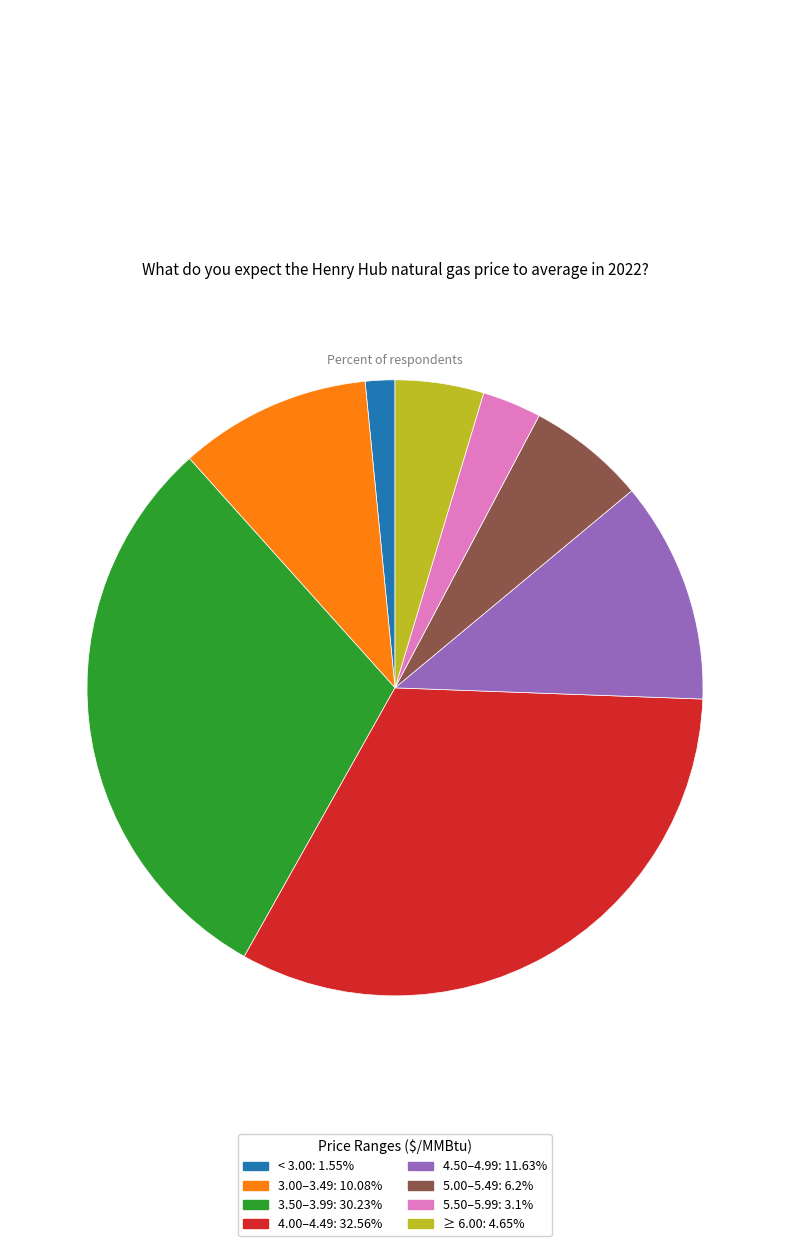

Count the number of slices in the pie.

8